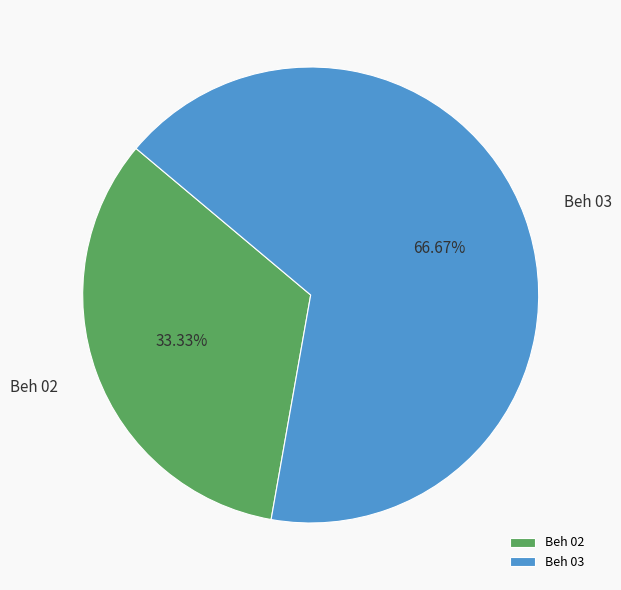

To the nearest percent, what percentage of the pie is Beh 03?

67%